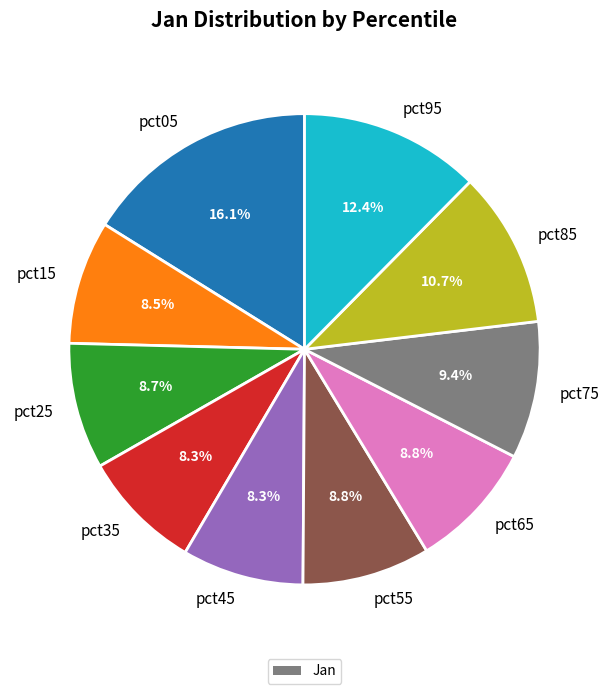

Does pct35 account for over 50% of the chart?

No